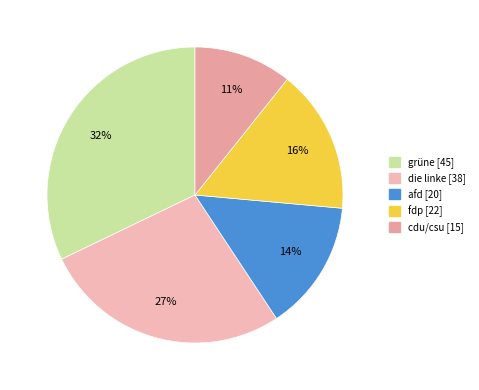

What is the change in value from grüne to die linke?

-7